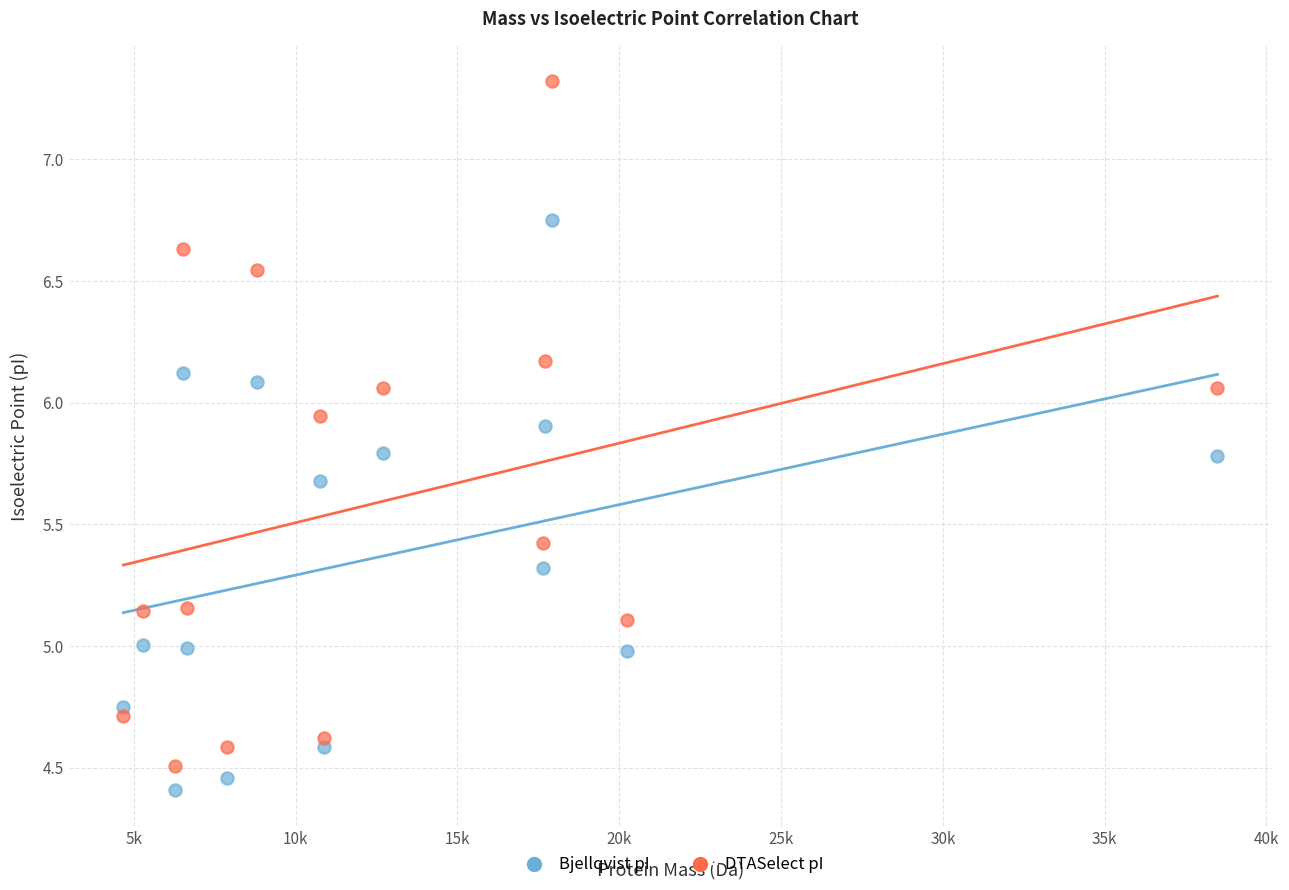

Across all data points, what is the range of Y values (max minus min)?

2.9